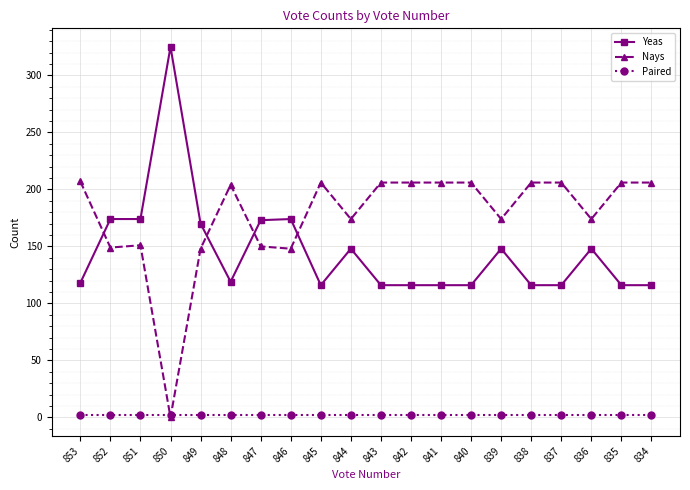

How many lines are shown in the chart?

3